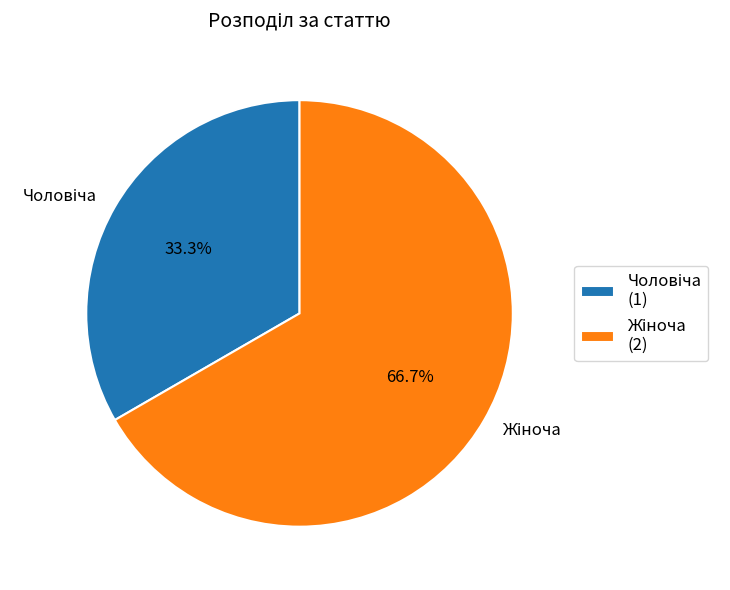

Does any single category account for the majority?

Yes